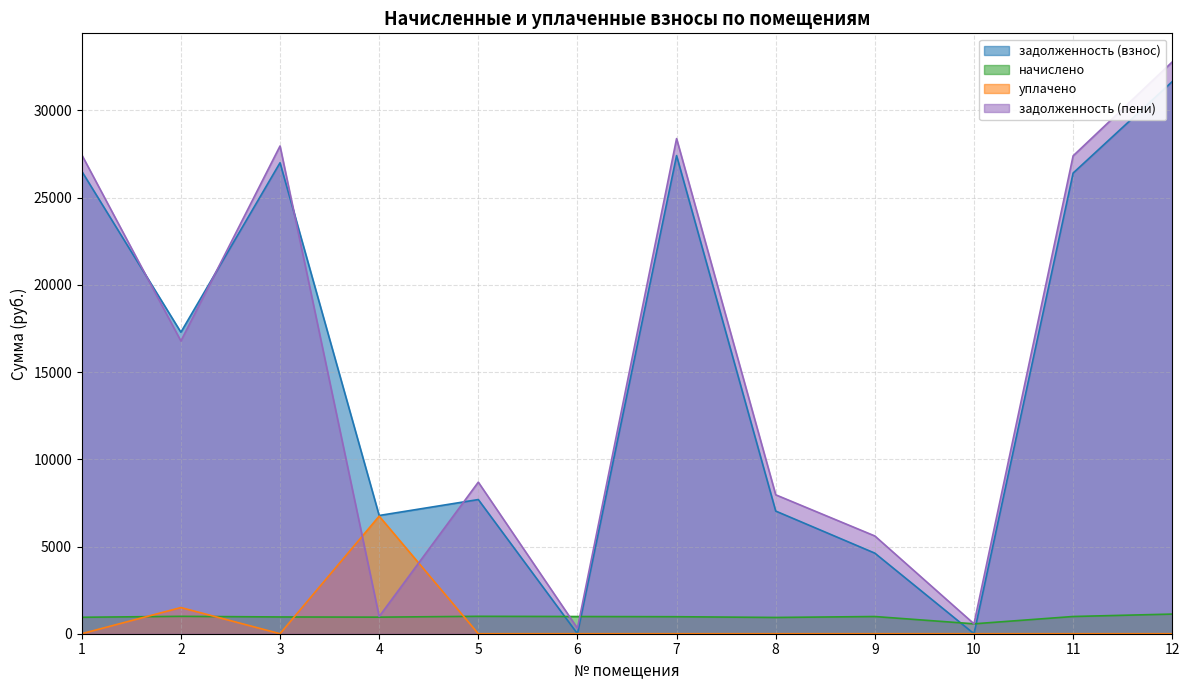

True or false: уплачено and задолженность (взнос) cross at least once.

False